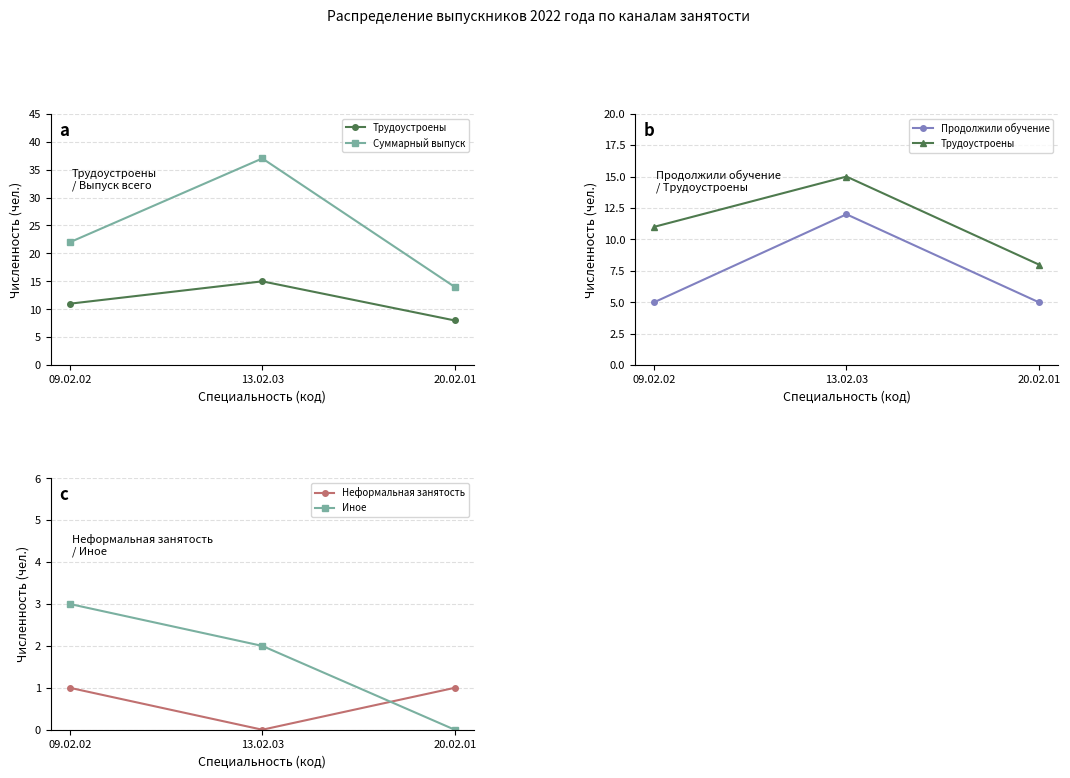

What is the highest value of the Неформальная занятость series?

1